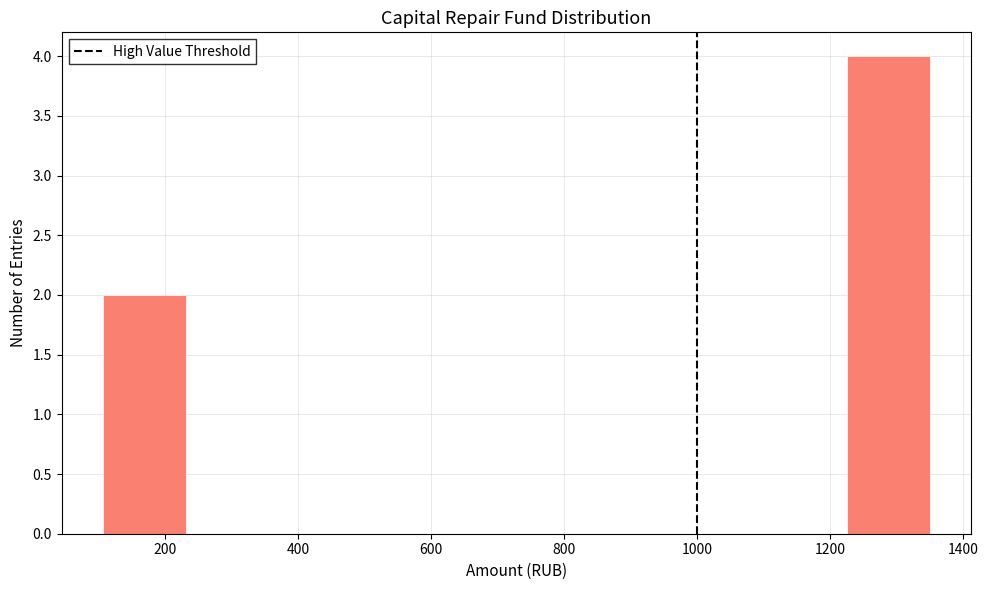

Reading left to right, list every bar in this chart as the range it spans on the x-axis followed by its height. Neither the bar edges nor the heights are printed on the chart, so give them approximately, as read against the axes.

100 to 240: 2
240 to 360: 0
360 to 480: 0
480 to 600: 0
600 to 720: 0
720 to 860: 0
860 to 980: 0
980 to 1100: 0
1100 to 1220: 0
1220 to 1360: 4